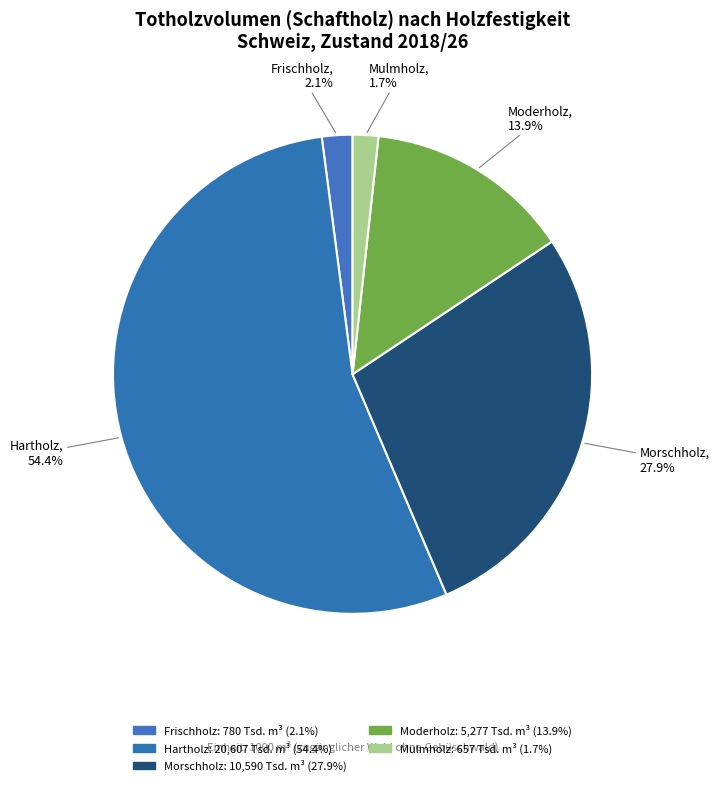

Rank the categories by value from lowest to highest.

Mulmholz, Frischholz, Moderholz, Morschholz, Hartholz